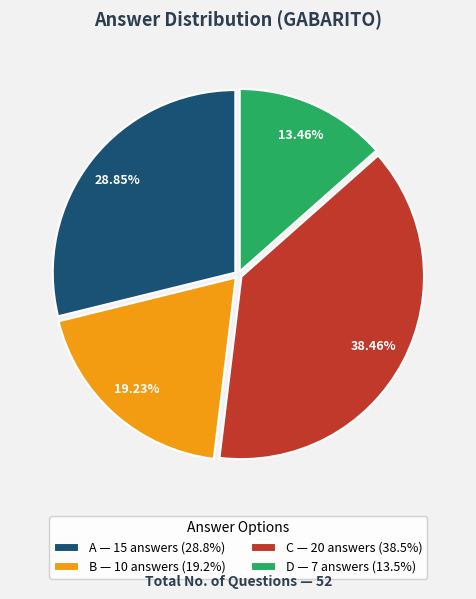

Approximately how many times larger is the value at A — 15 answers (28.8%) compared to B — 10 answers (19.2%)?

1.5